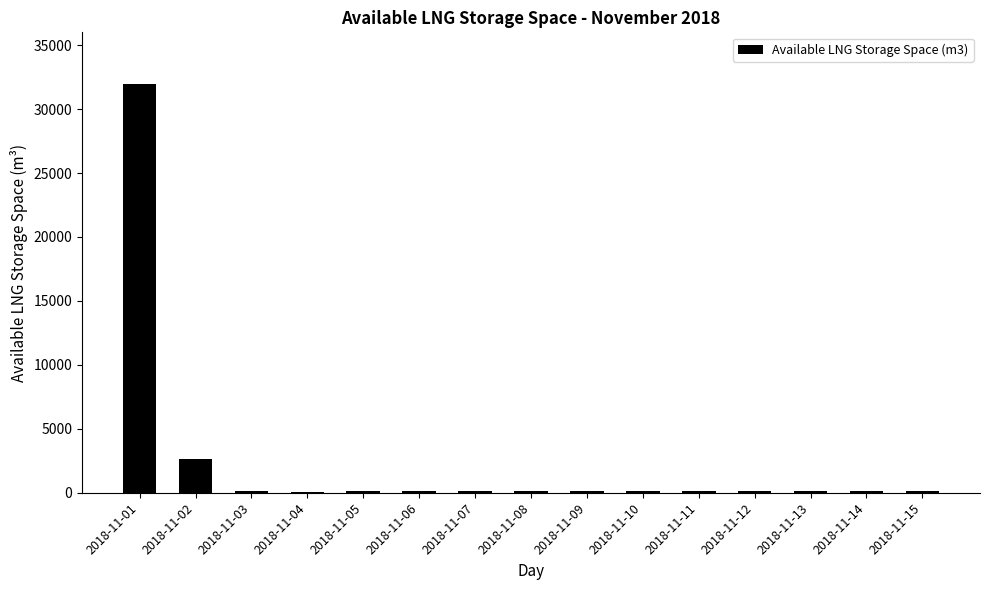

What is the sum of all values?

35832